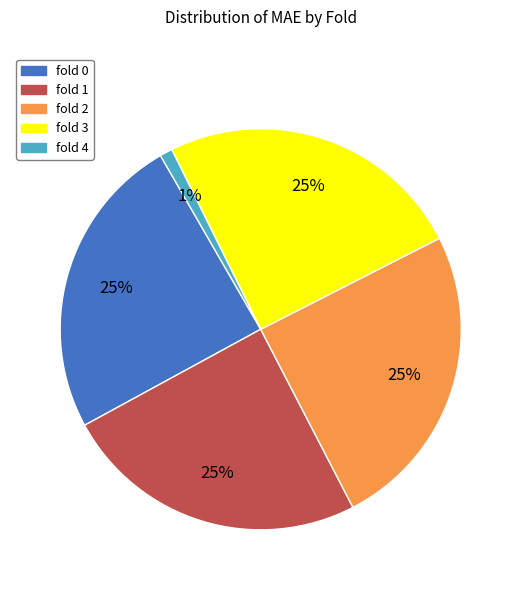

To the nearest percent, what is the average slice percentage?

20%